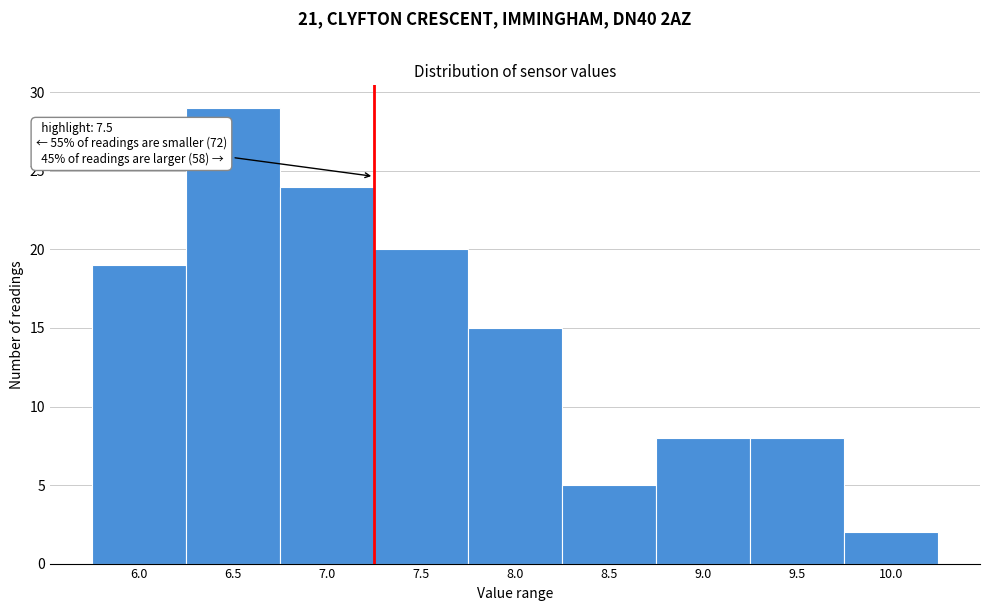

Reading right to left, transcribe all the data shown in this chart.

10.0=2	9.5=8	9.0=8	8.5=5	8.0=15	7.5=20	7.0=24	6.5=29	6.0=19